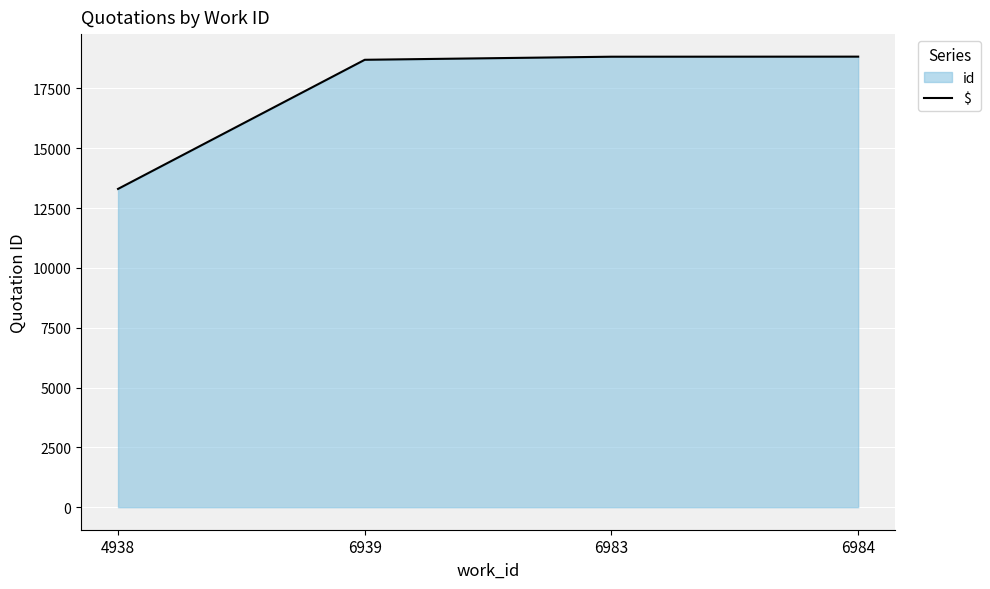

What is the sum of the values at 6983 and 6939?

37513.5